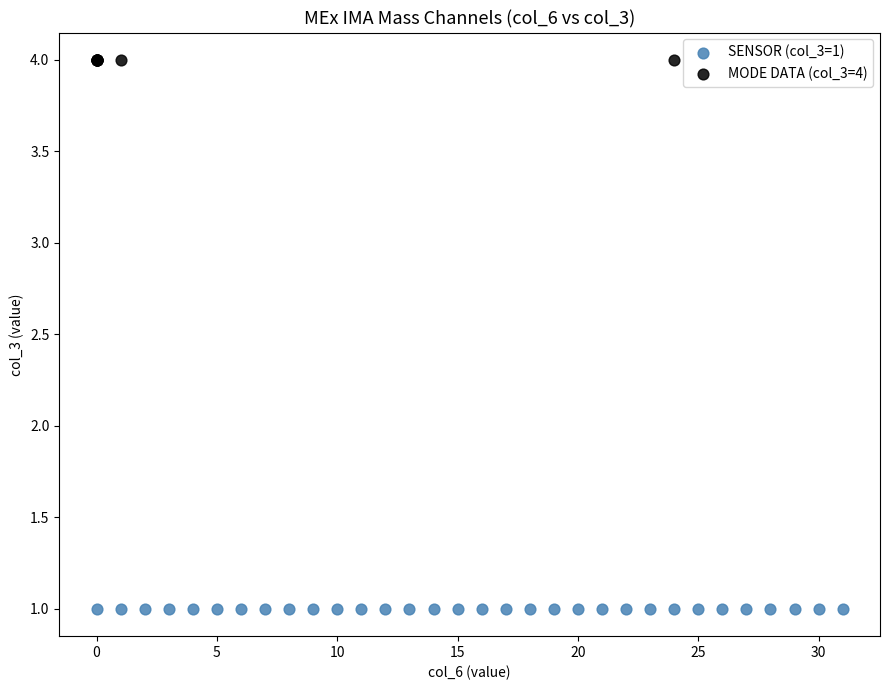

What are all the series names shown in the legend?

SENSOR (col_3=1), MODE DATA (col_3=4)